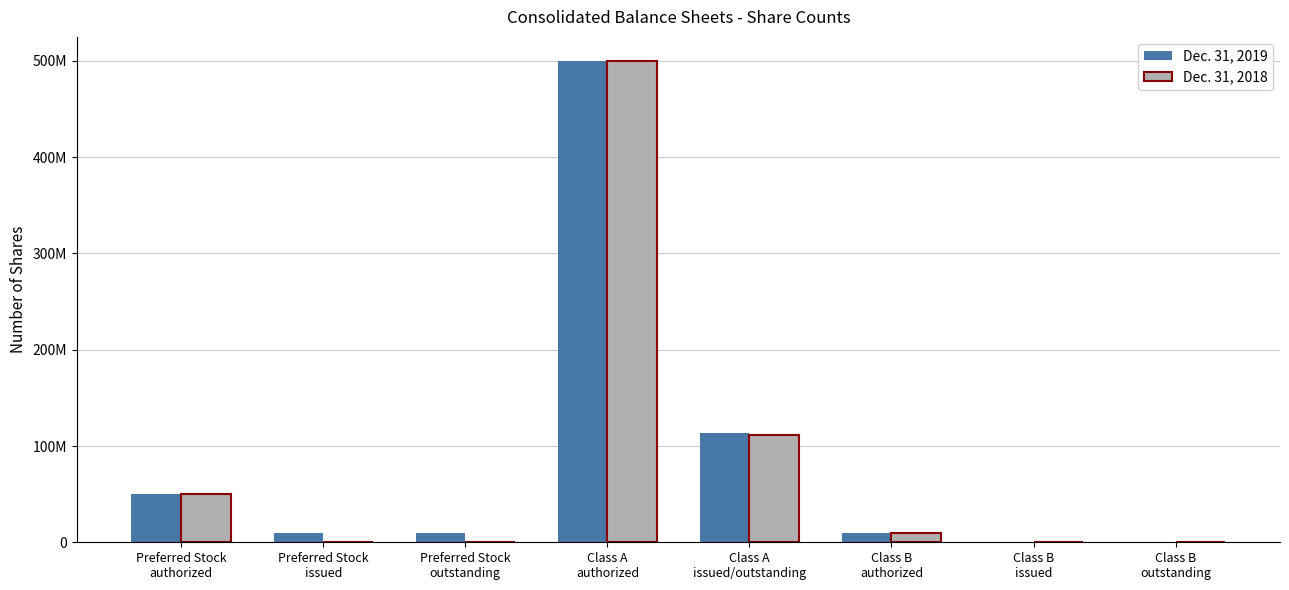

True or false: Dec. 31, 2019 has a value of 10000000 at Class B
authorized.

True